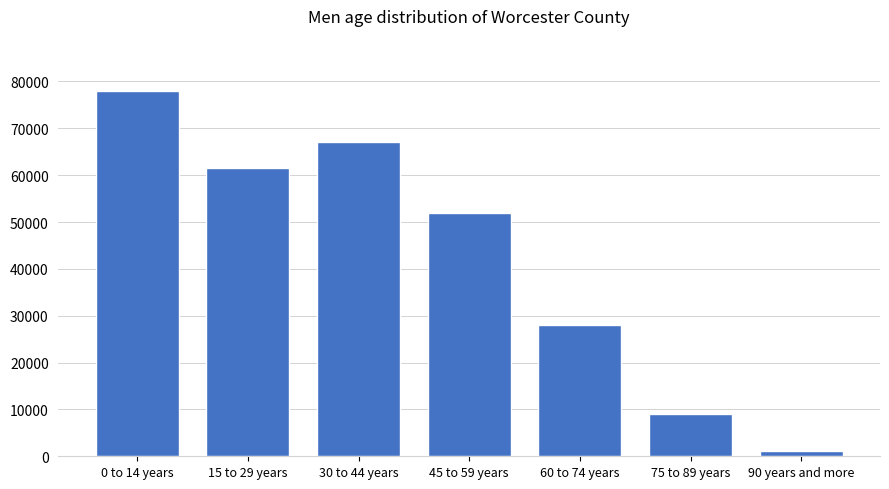

Reading left to right, list all the values displayed in this chart.

78028	61617	67000	52000	28000	9000	1200